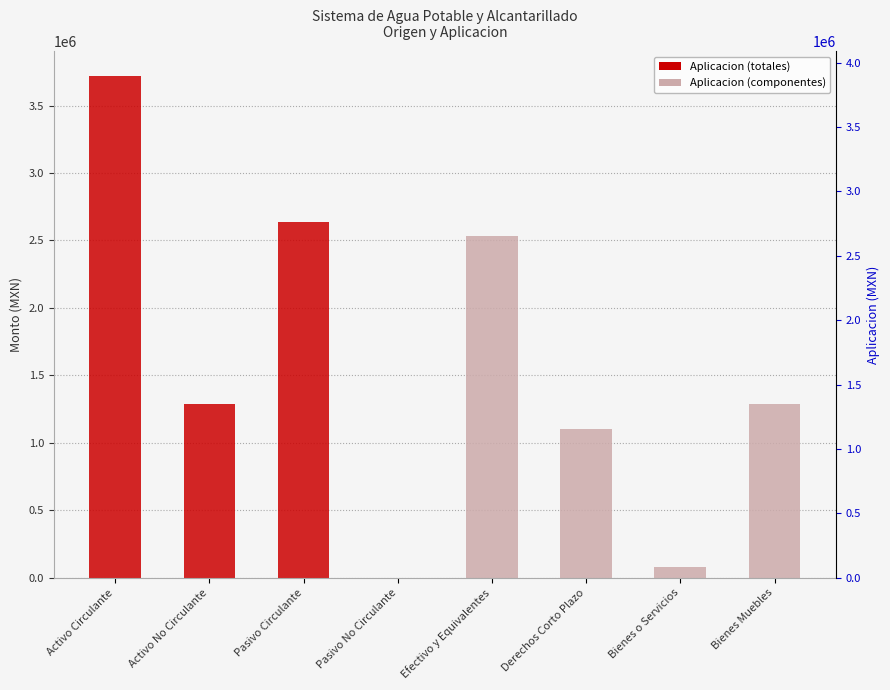

What is the sum of the values at Bienes Muebles and Pasivo No Circulante?

1286091.8